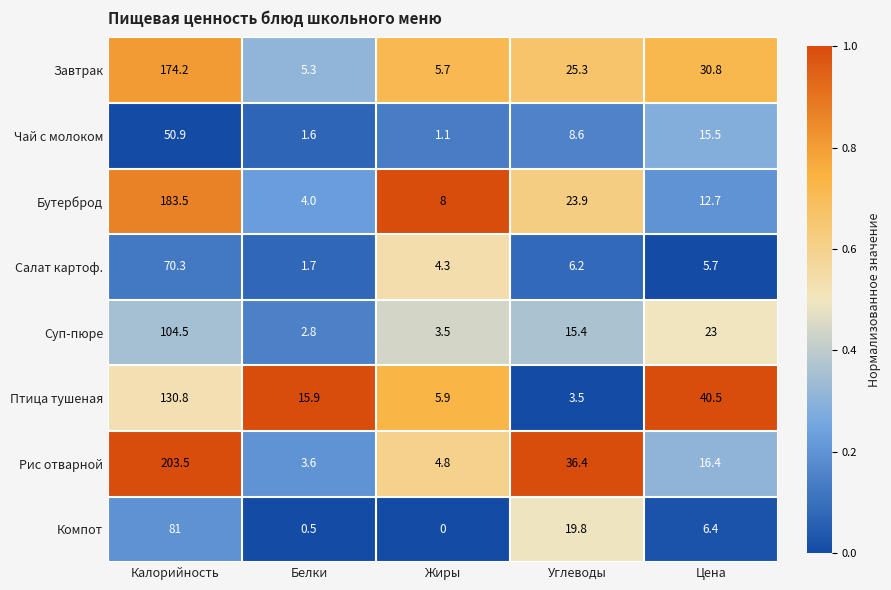

What is the difference between the second highest and second lowest values in the Компот series?

19.3